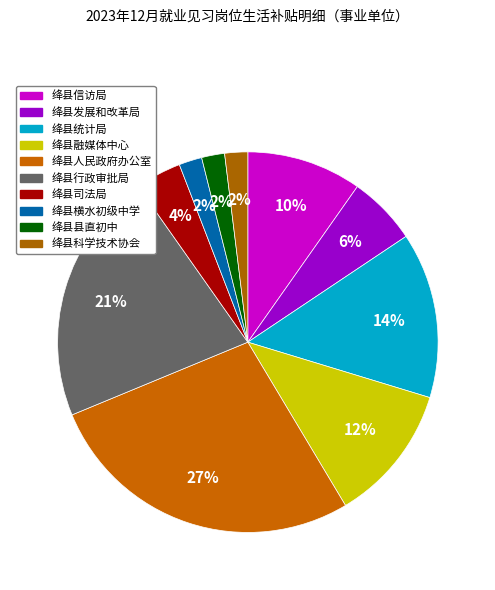

How many segments does this pie chart have?

10